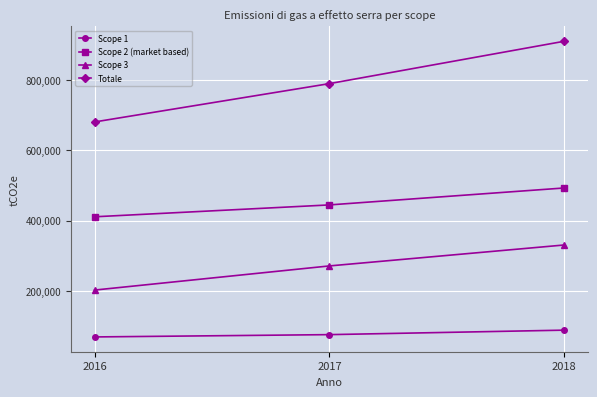

At which label does Scope 3 reach its peak?

2018